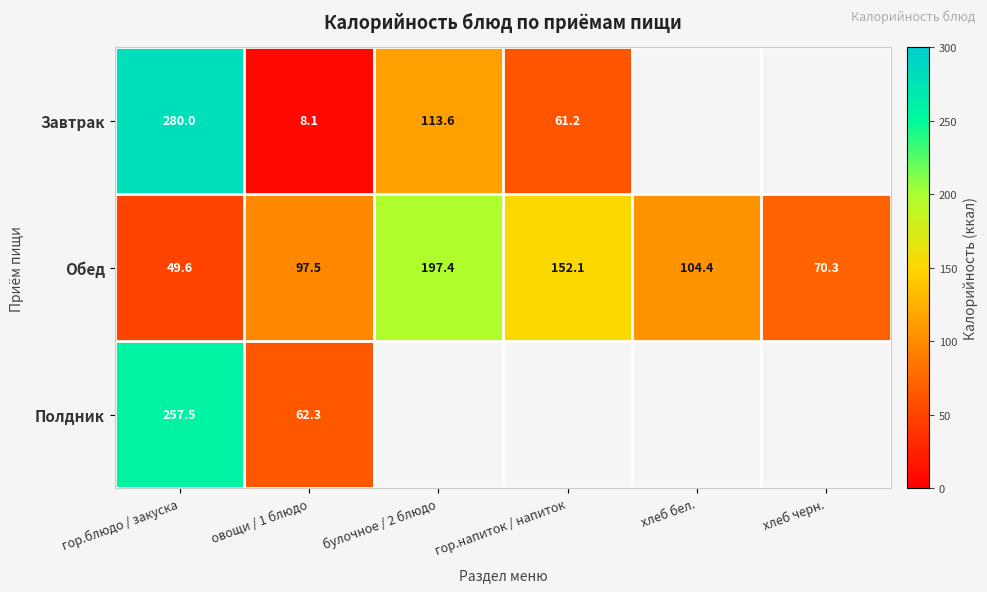

List the labels in order of Обед value, smallest first.

гор.блюдо / закуска, хлеб черн., овощи / 1 блюдо, хлеб бел., гор.напиток / напиток, булочное / 2 блюдо